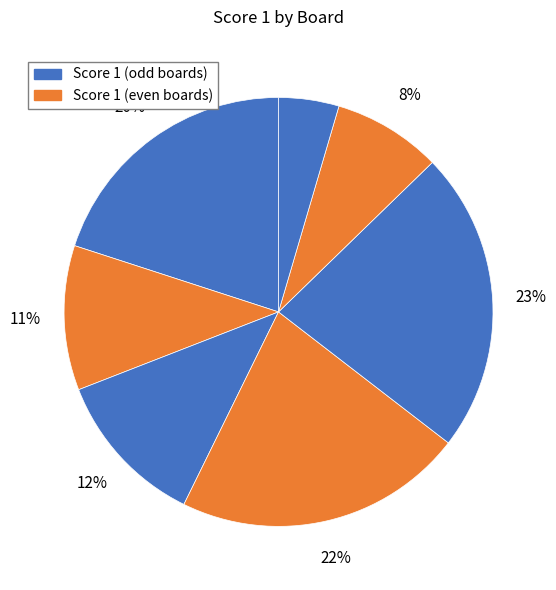

Which slice is the smallest?

7